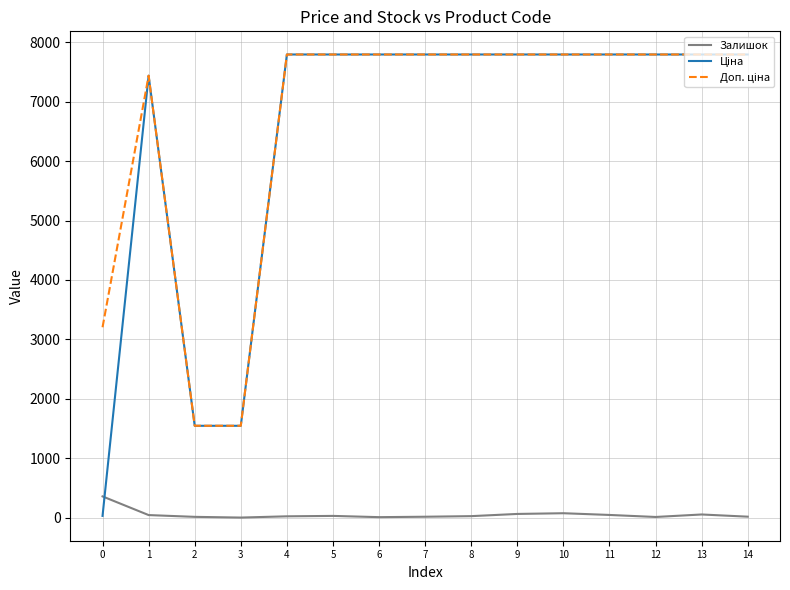

What is the average value of the Ціна series?

6419.1